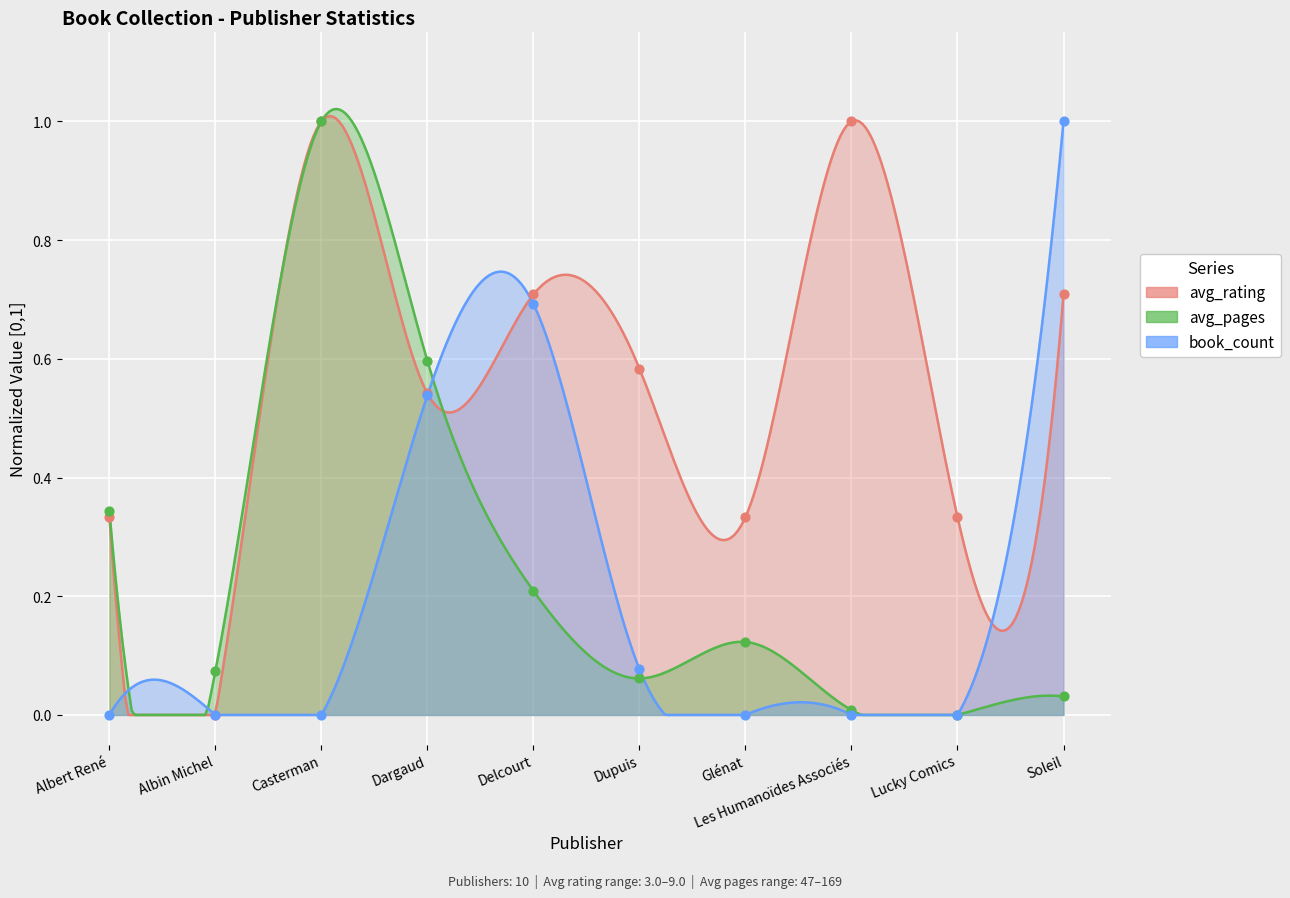

Which series has the largest total across all categories?

avg_rating